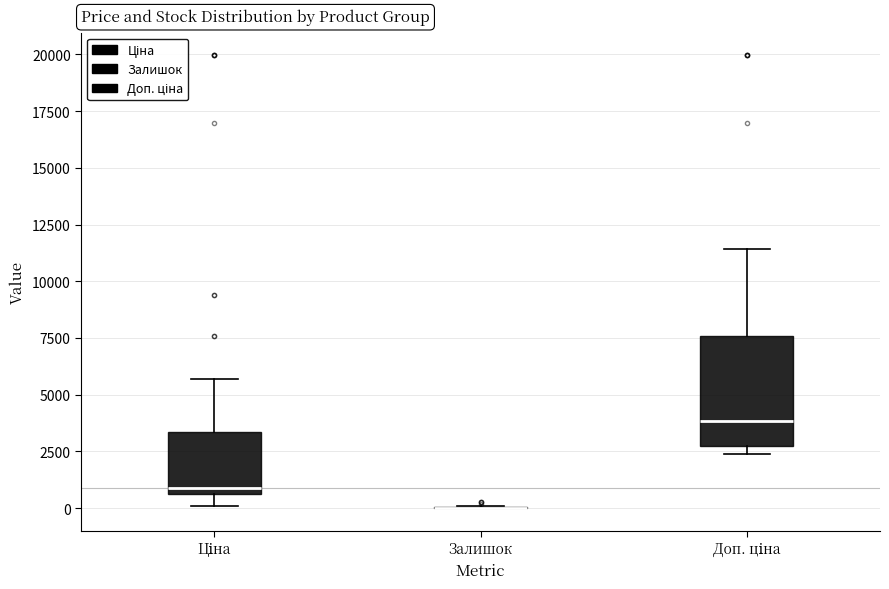

Reading left to right, read every box against the y-axis: the position of its median line, the range the box covers, and the ends of its whiskers. The values are not printed on the chart, so give them approximately, as read against the axis.

Ціна: median 1000, box 500 to 3500, whiskers 0 to 5500
Залишок: box collapsed to a line at 0, whiskers 0 to 0
Доп. ціна: median 4000, box 2500 to 7500, whiskers 2500 (just below the box's lower edge) to 11500